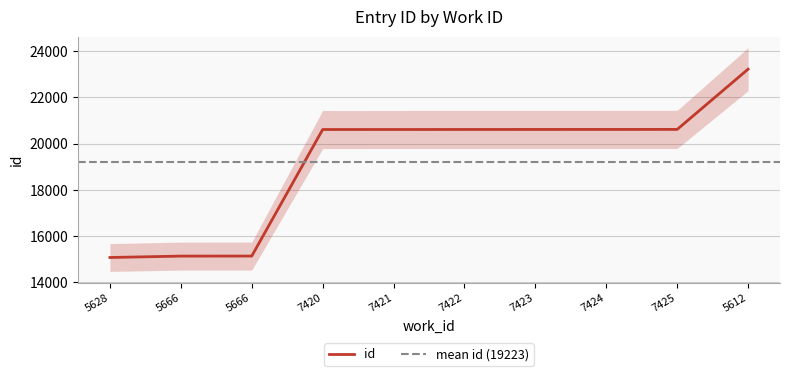

List the labels in order of value, smallest first.

5628, 5666, 5666, 7420, 7421, 7422, 7423, 7424, 7425, 5612